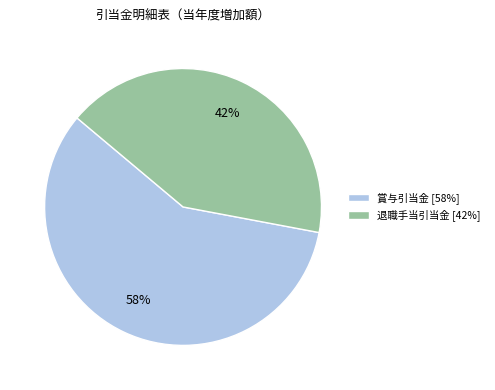

The 退職手当引当金 [42%] slice represents 55% of the pie. True or false?

False